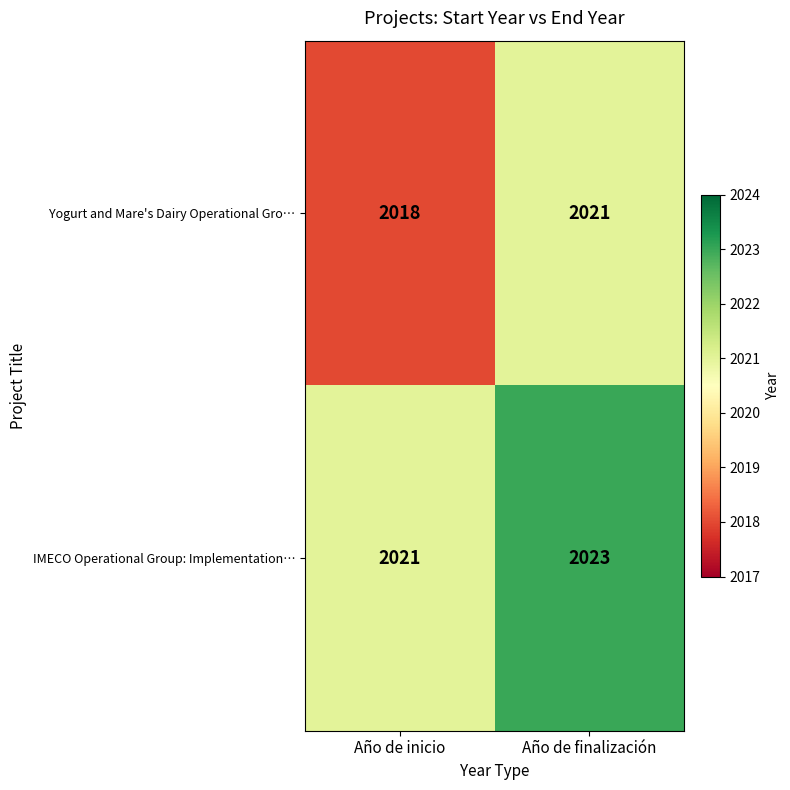

What is the total value across all series at Año de inicio?

4039